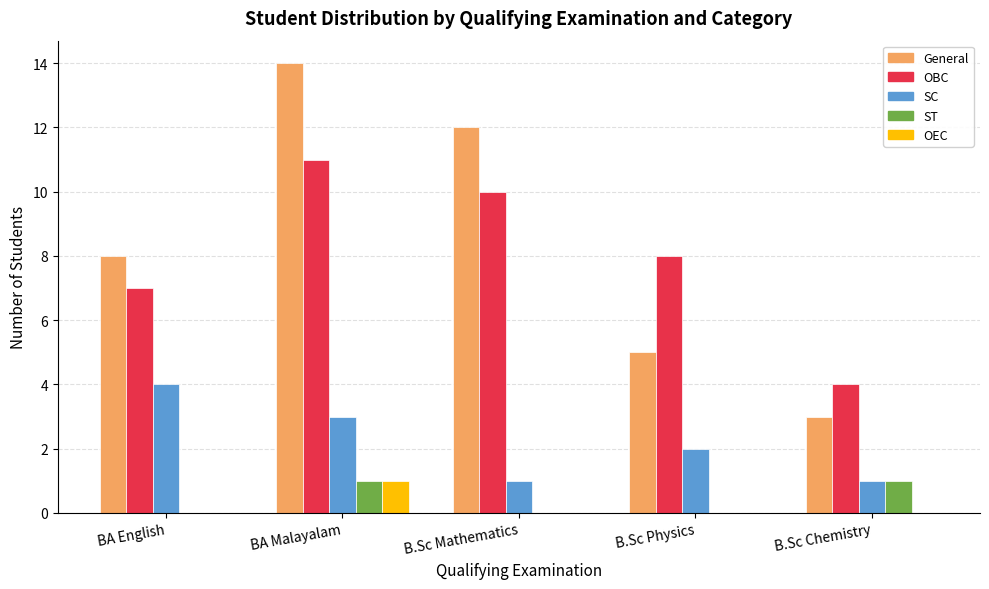

At which category is the sum across all series the highest?

BA Malayalam